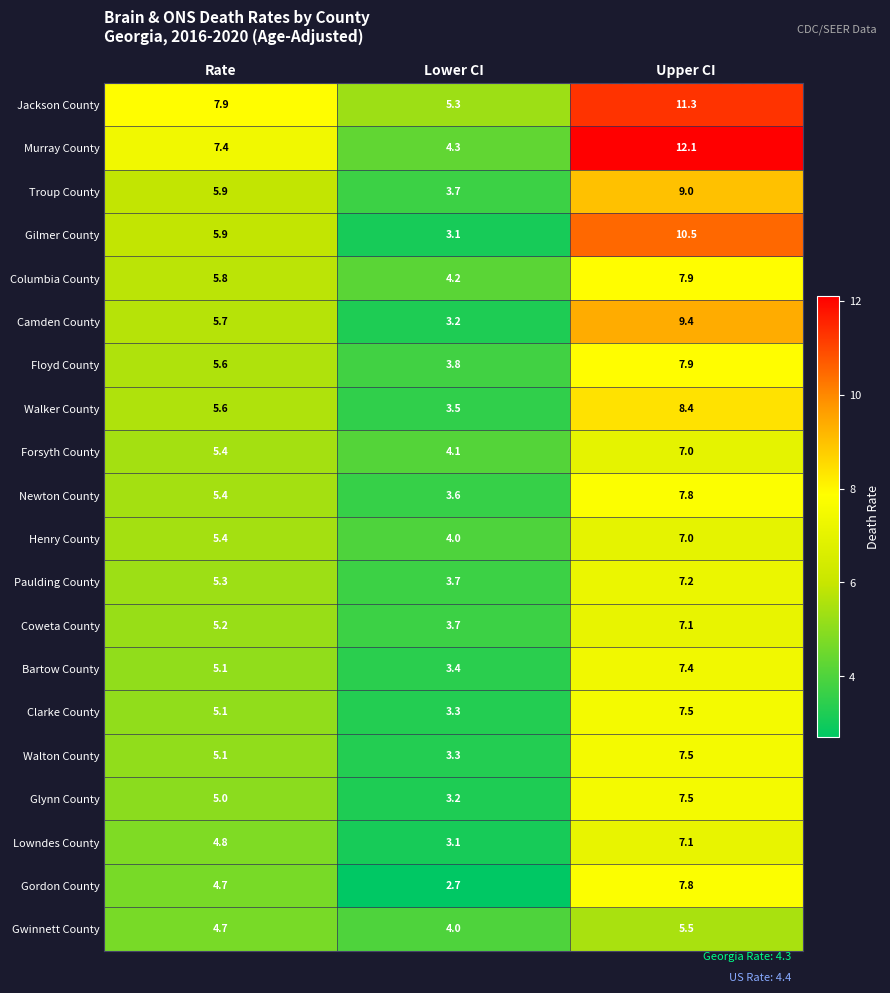

What is the maximum value shown in the chart?

12.1